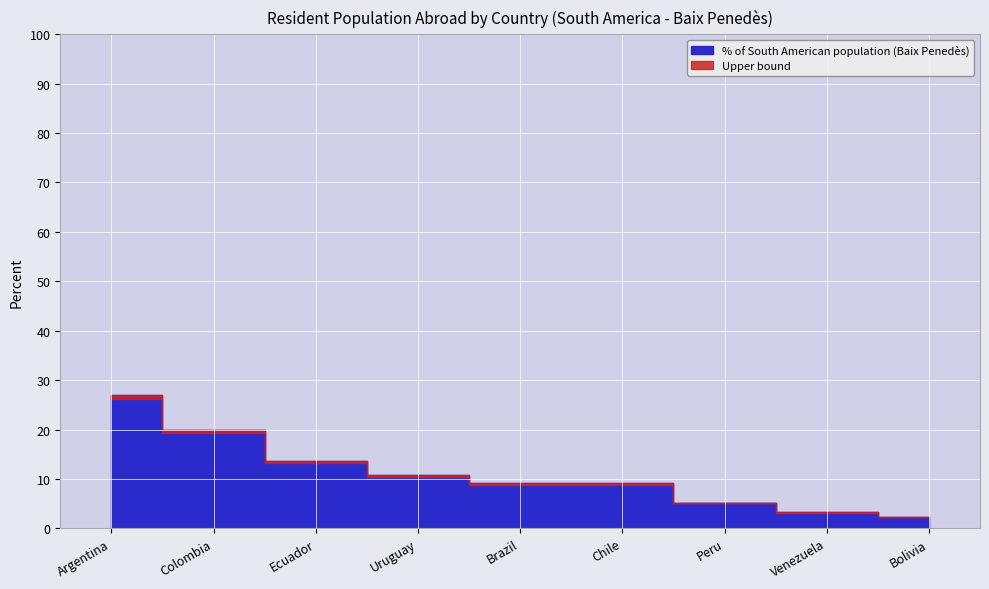

What value does the data have at Chile?

9.1